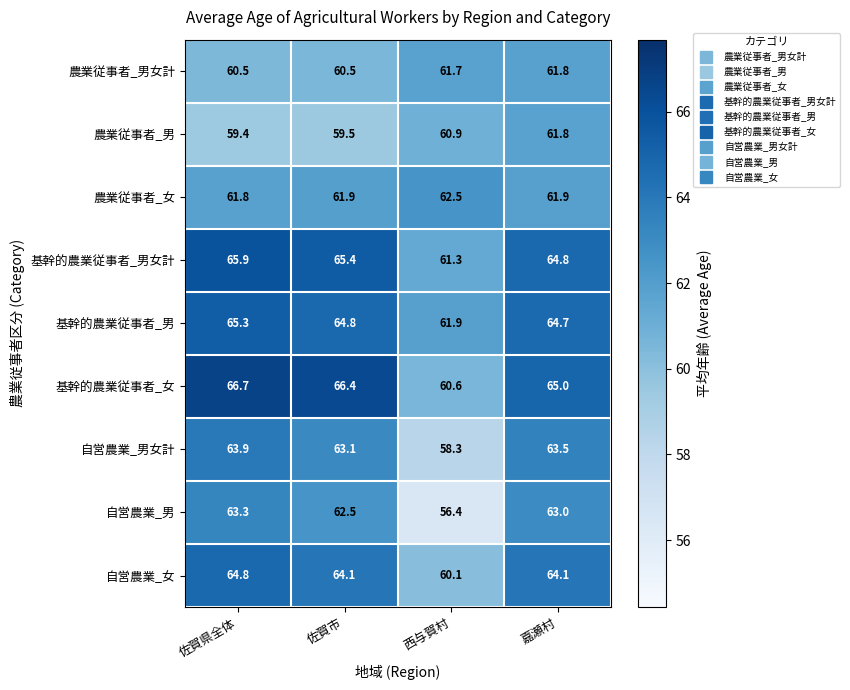

Which category has the highest value in the 農業従事者_男 series?

嘉瀬村